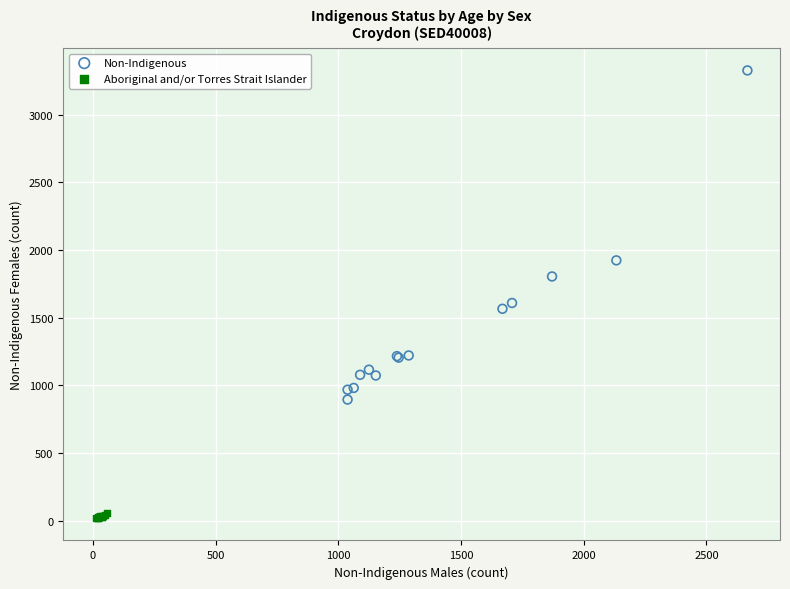

Which series contains the highest Y value?

Non-Indigenous